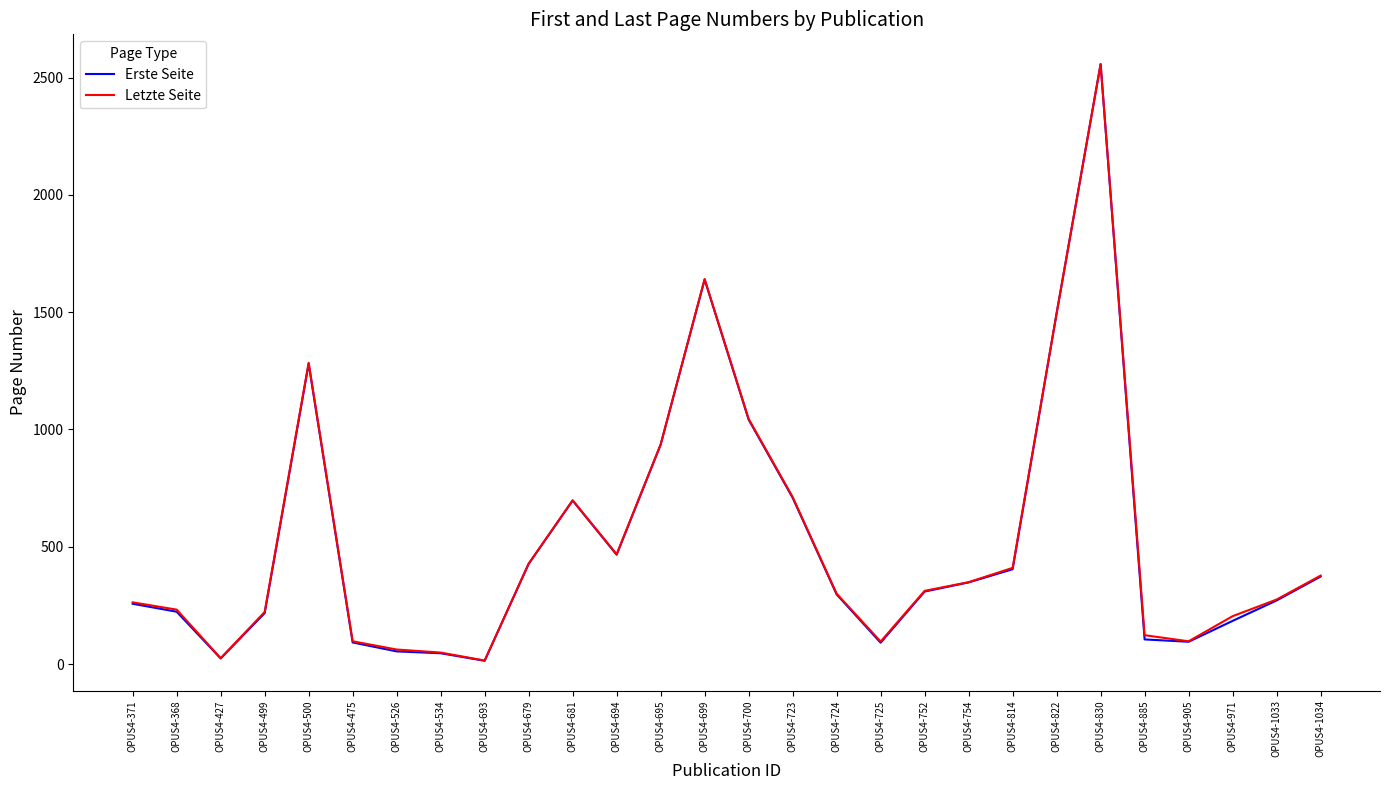

What position from the left is OPUS4-475?

6